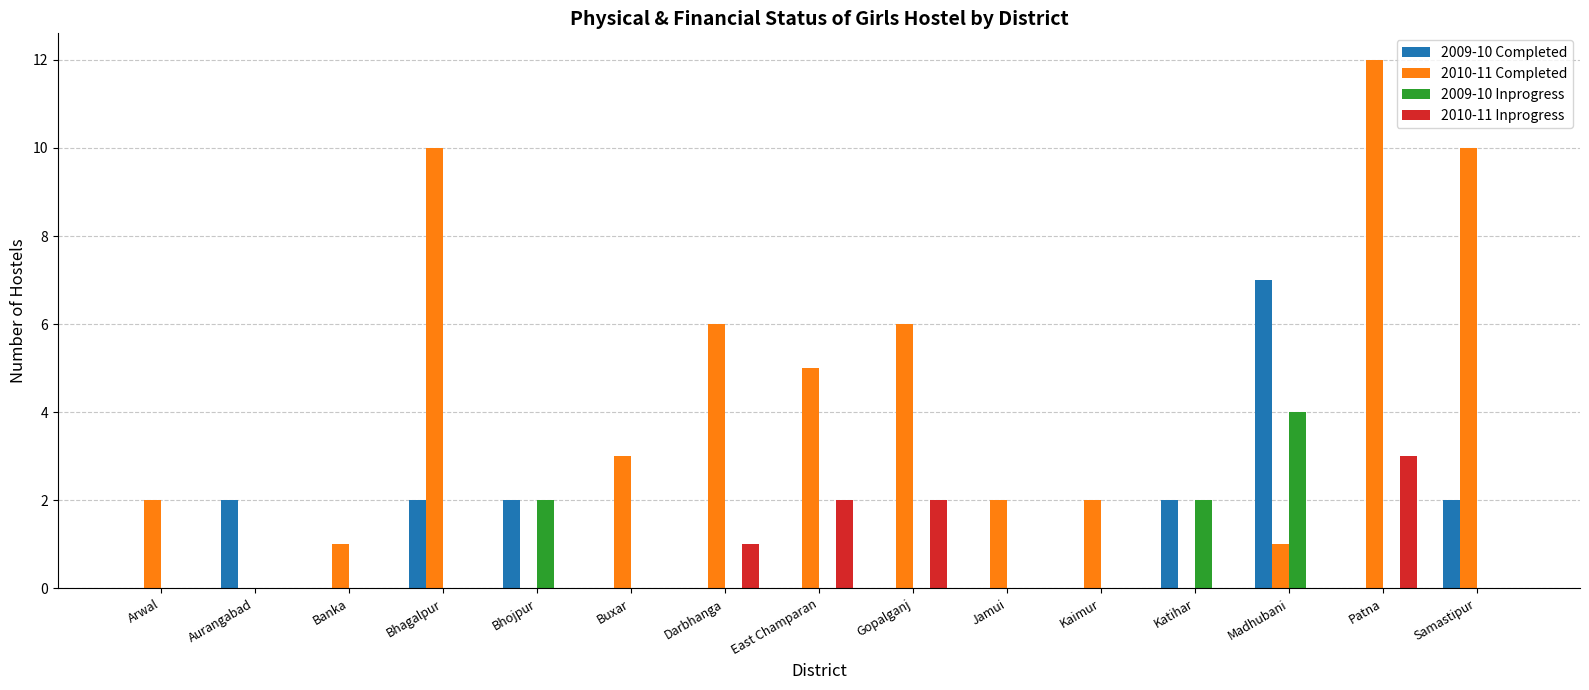

How many series are shown in this chart?

4